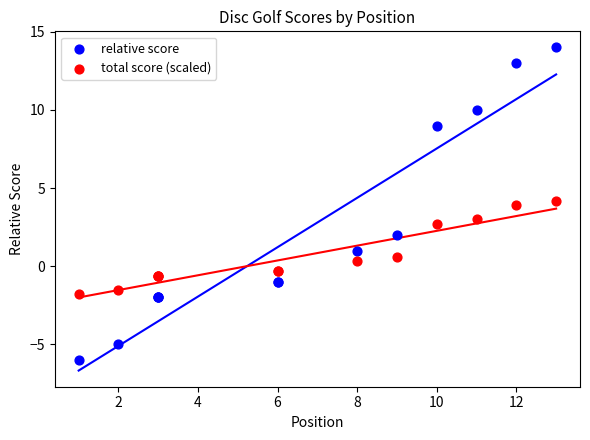

Which series reaches the minimum Y coordinate?

relative score